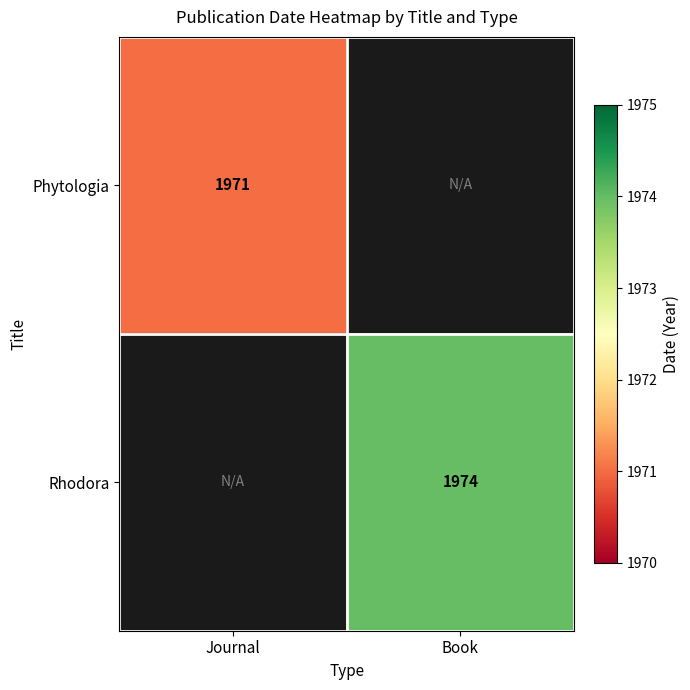

The value of Rhodora at Book is 2803. True or false?

False